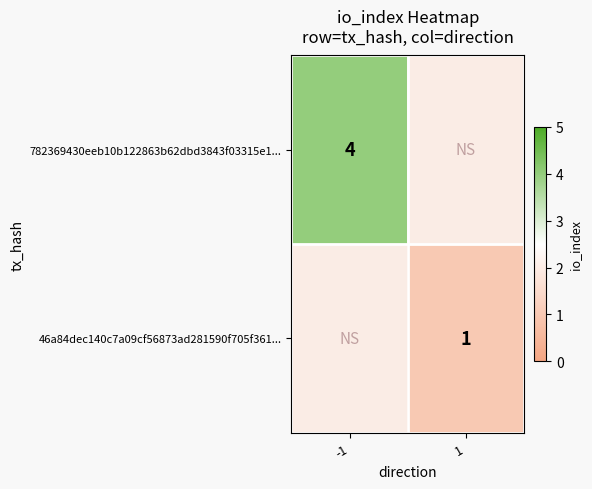

The 46a84dec140c7a09cf56873ad281590f705f361... series shows 1 at 1. True or false?

True